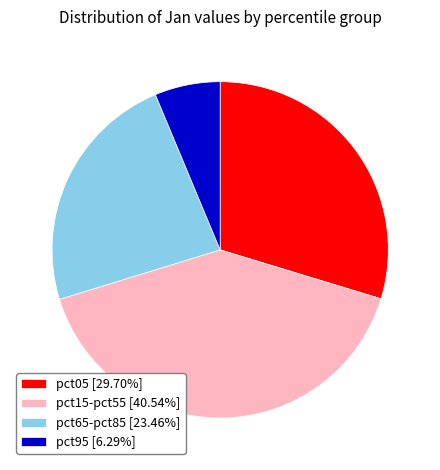

What is the ratio of the value at pct65-pct85 [23.46%] to the value at pct05 [29.70%]?

0.8